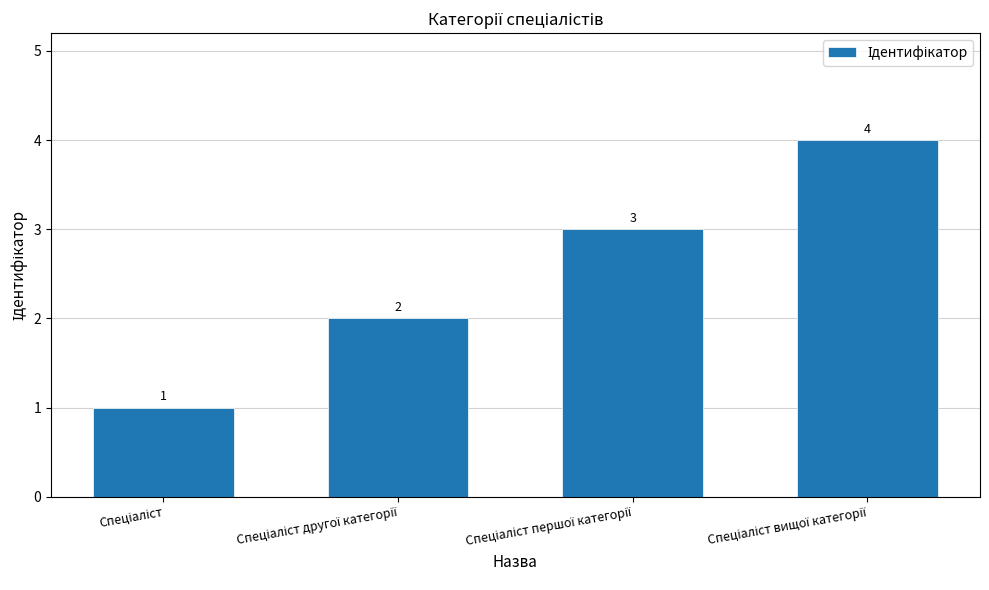

Does the chart contain stacked bars?

No